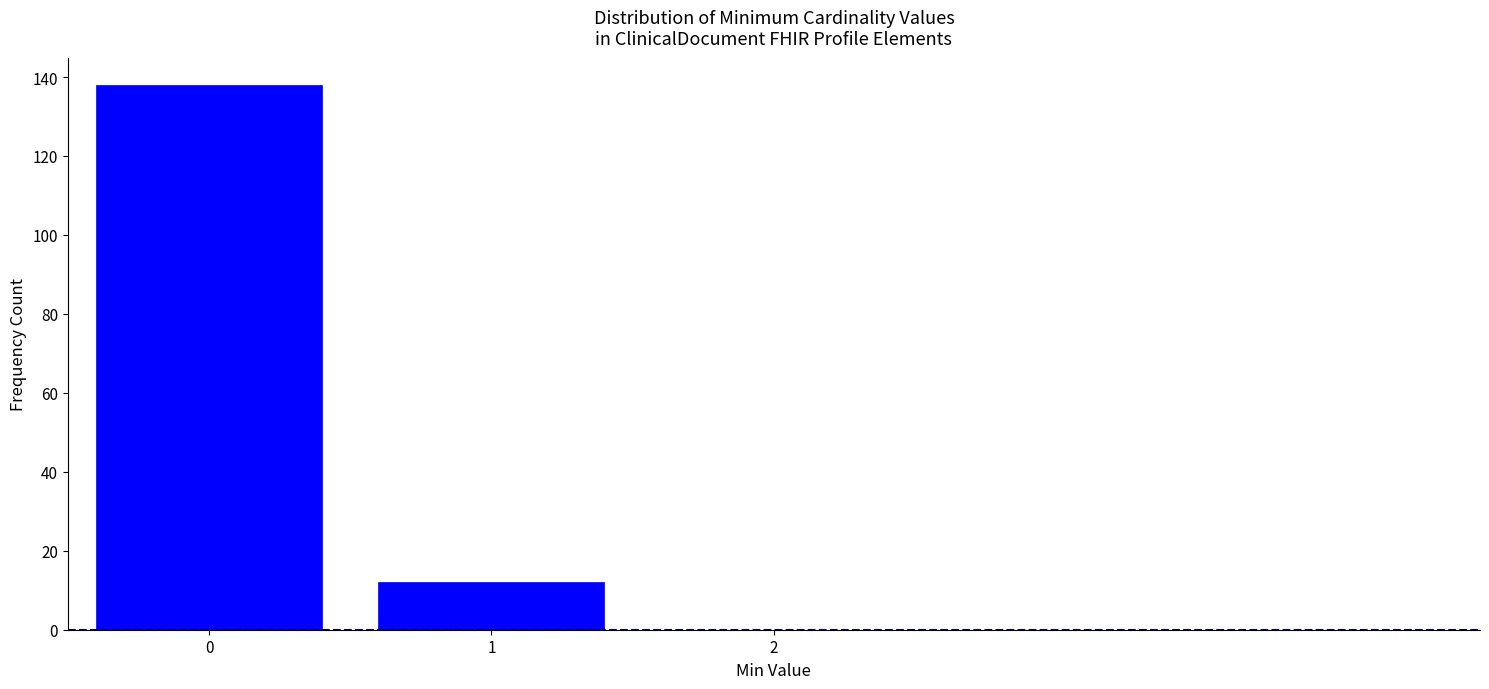

Reading left to right, what are all the values shown in this chart?

138	12